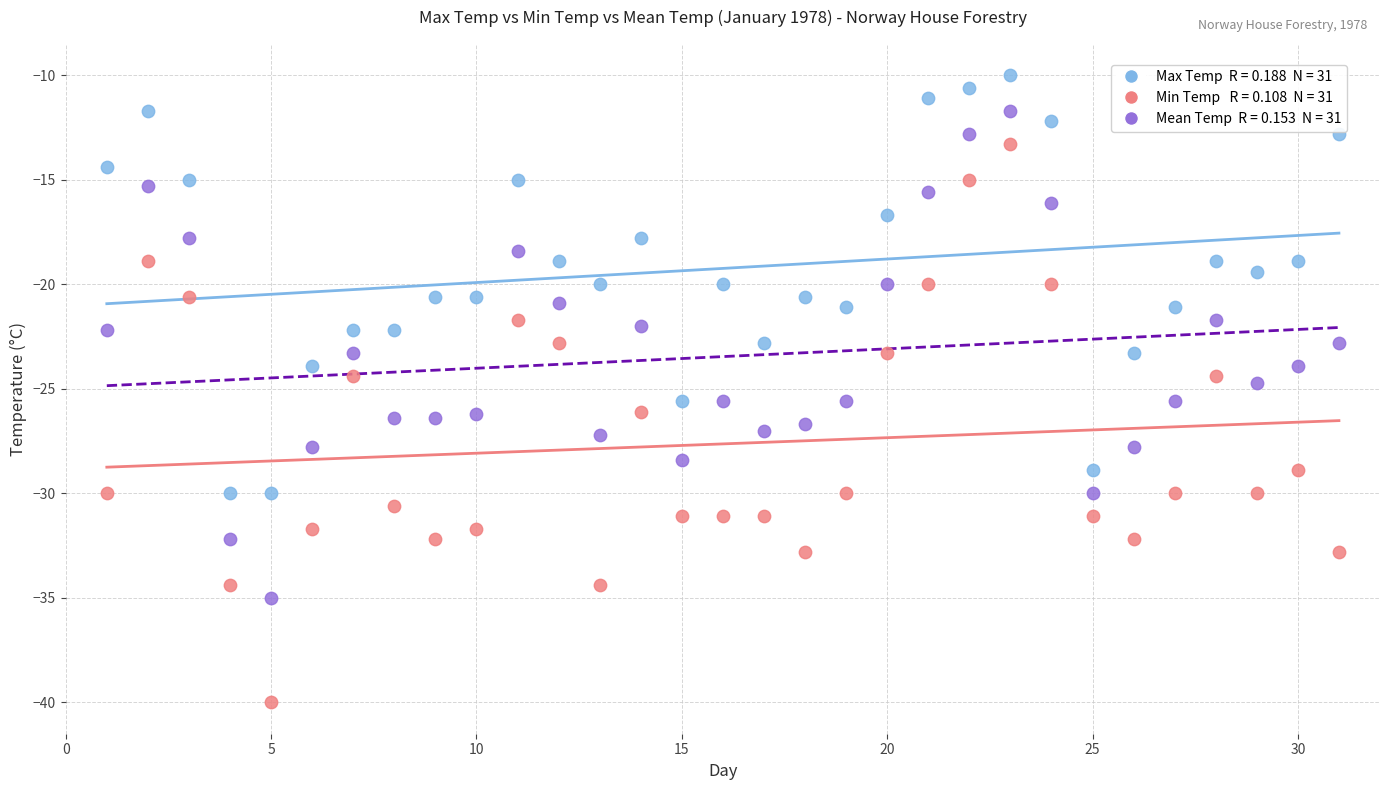

Across all data points, what is the range of Y values (max minus min)?

30.0